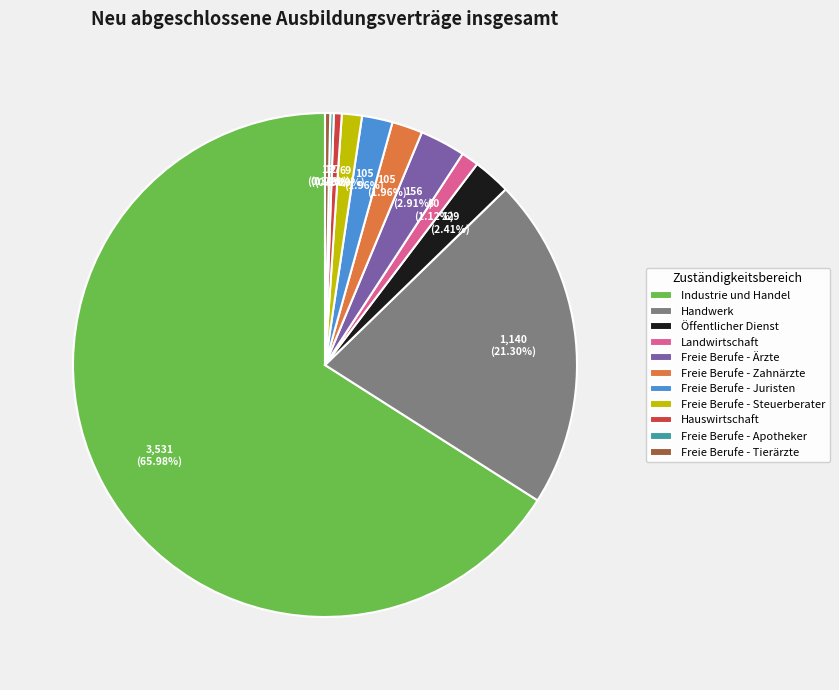

Does any single category account for the majority?

Yes